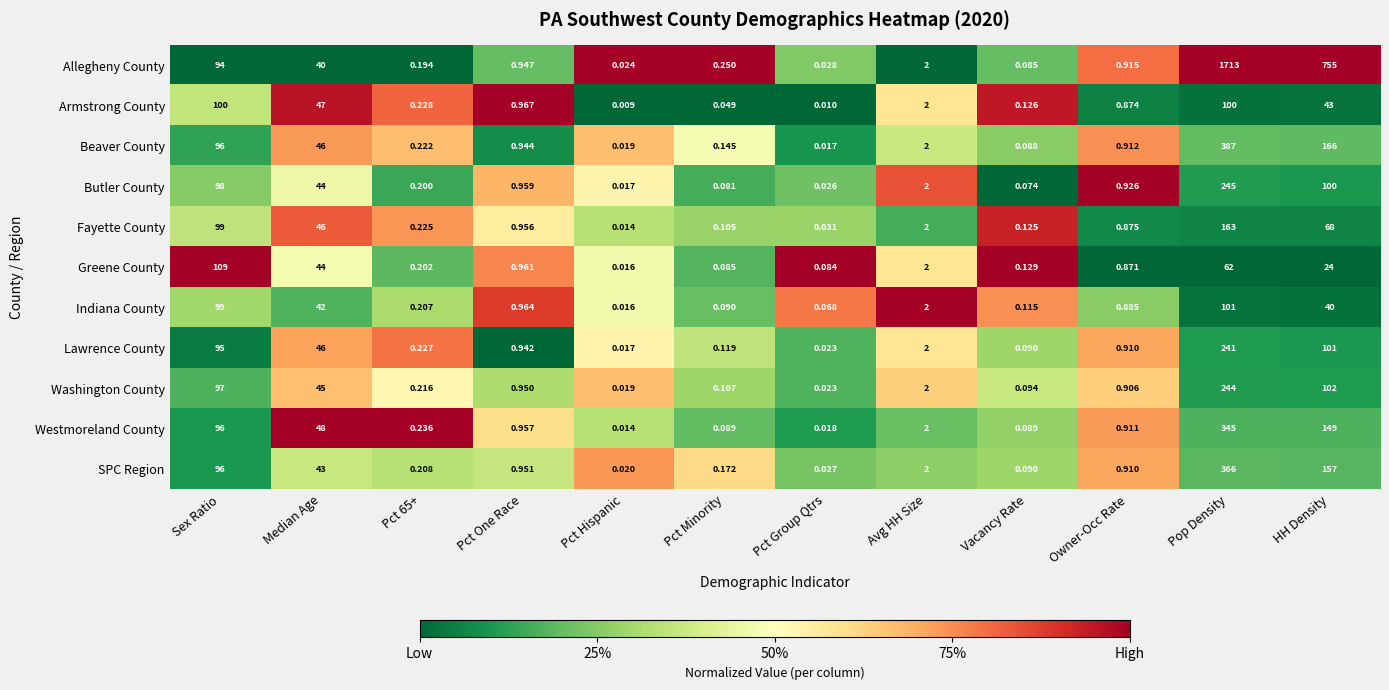

Which label corresponds to the largest value in the chart?

Pop Density